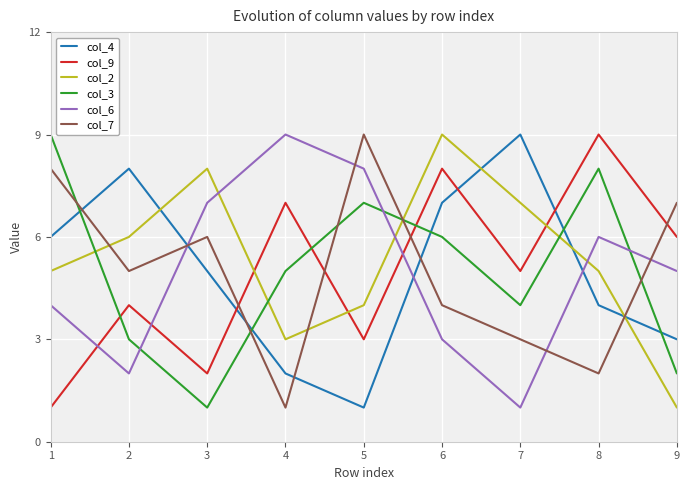

The col_2 series shows 7 at 1. True or false?

False